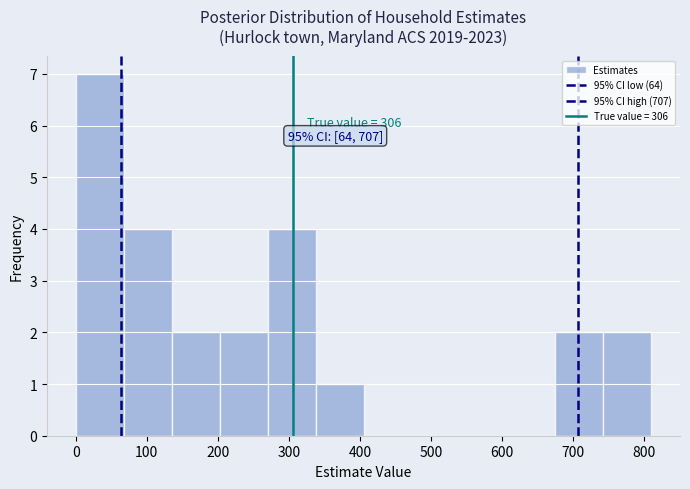

Which range on the x-axis has the tallest bar?

0 to 70